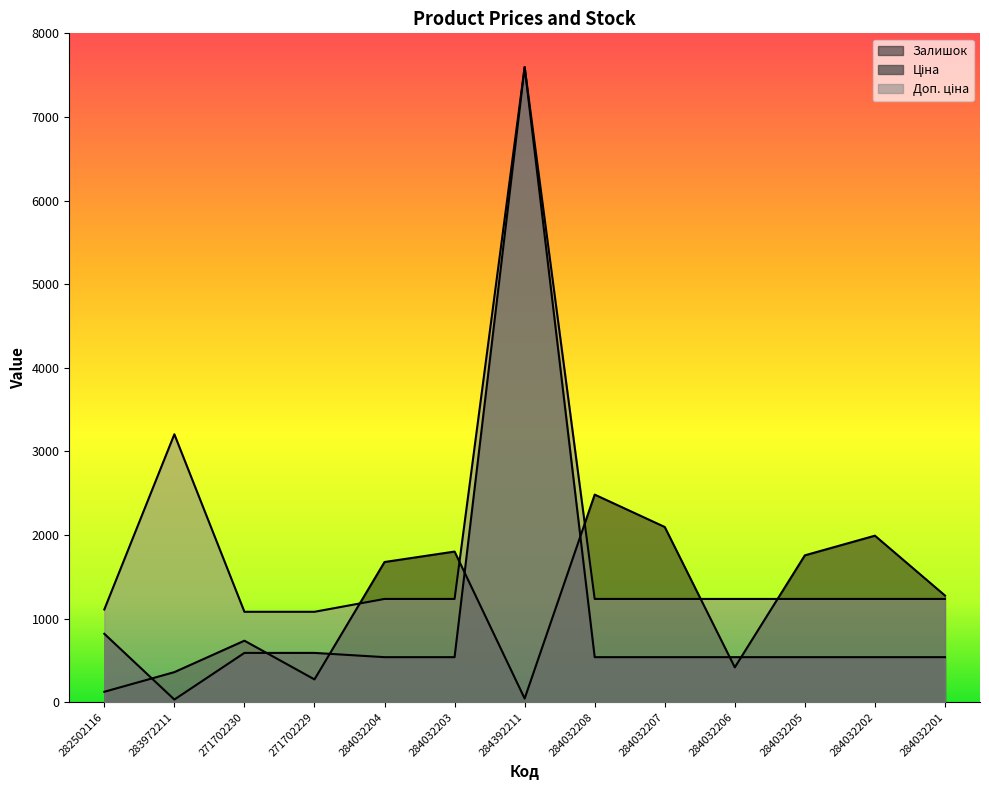

What is the sum of all Доп. ціна values?

23957.1